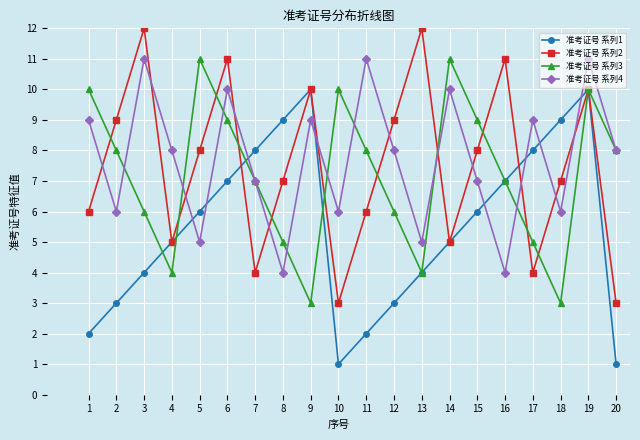

What is the greatest value displayed?

12